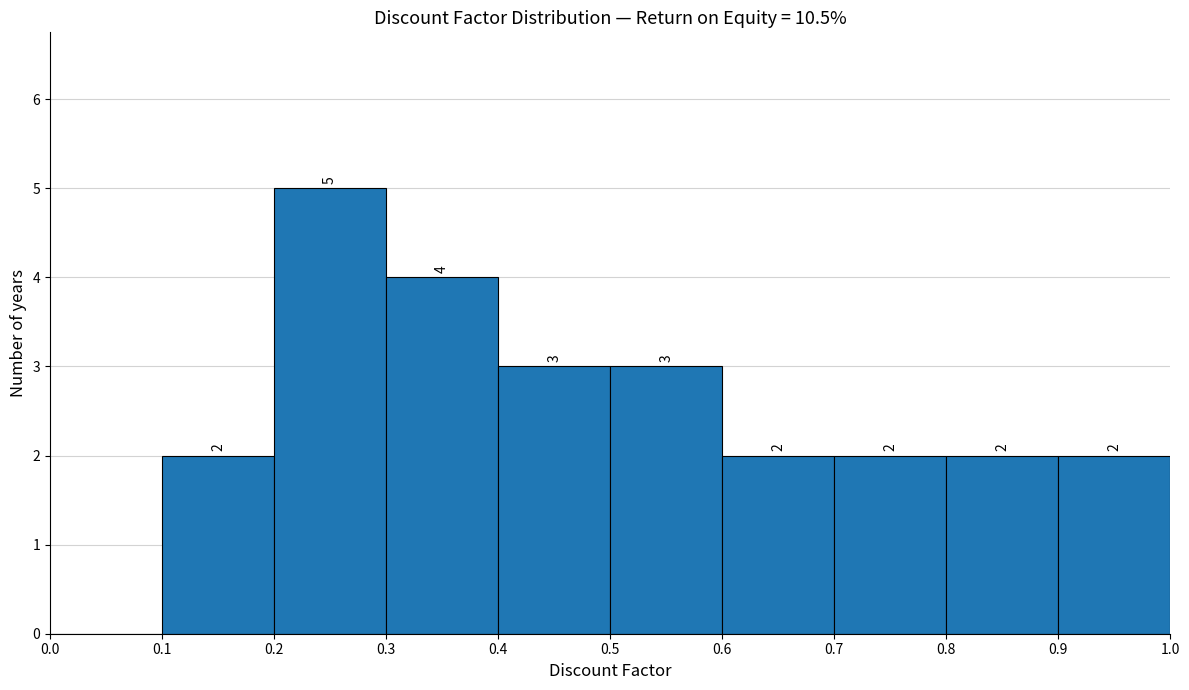

Over which range of the x-axis is the bar tallest?

0.2 to 0.3